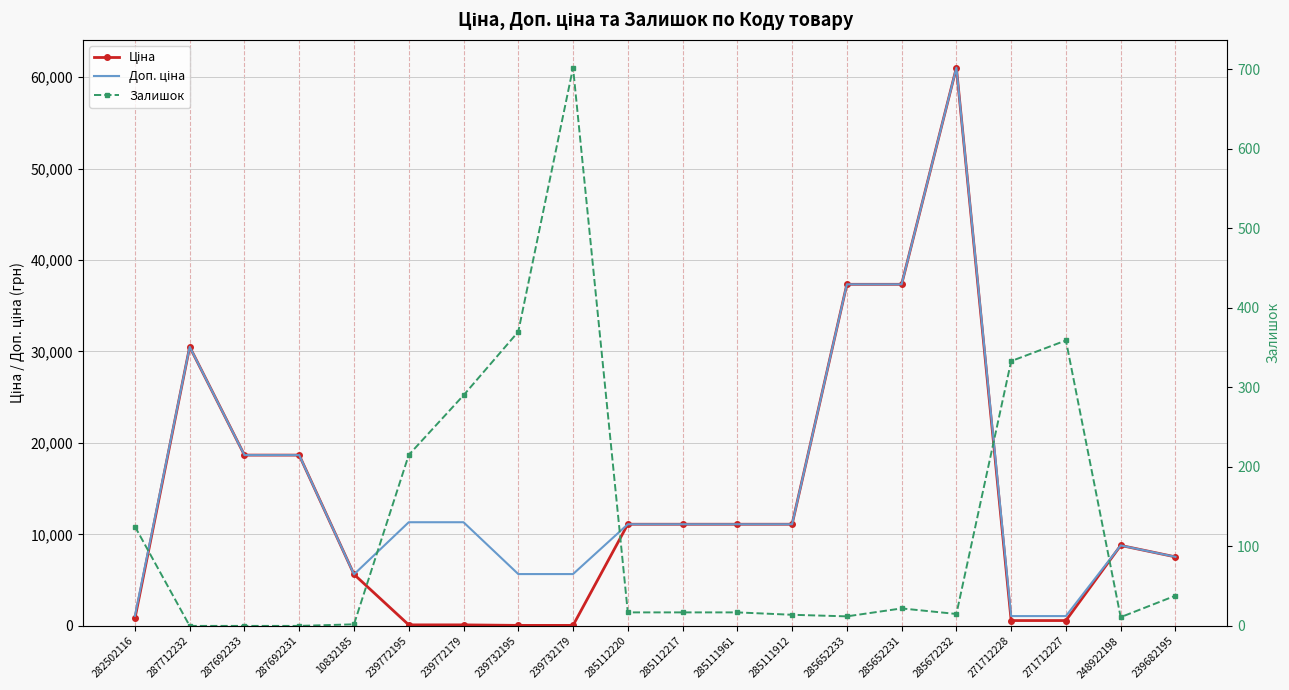

At which category does Залишок reach its first local valley?

285652233